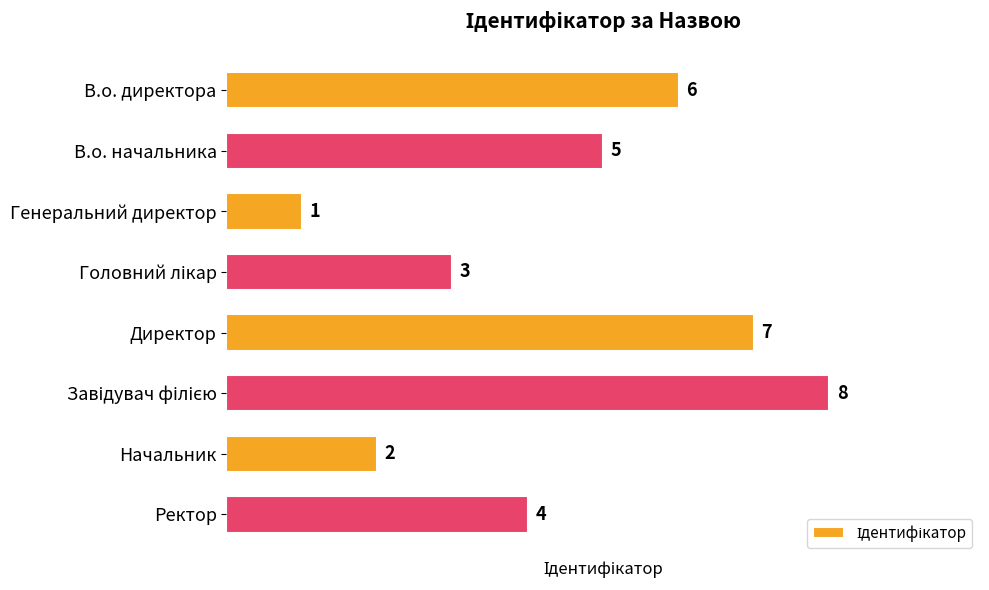

At which category does the chart reach its minimum across all series?

Генеральний директор